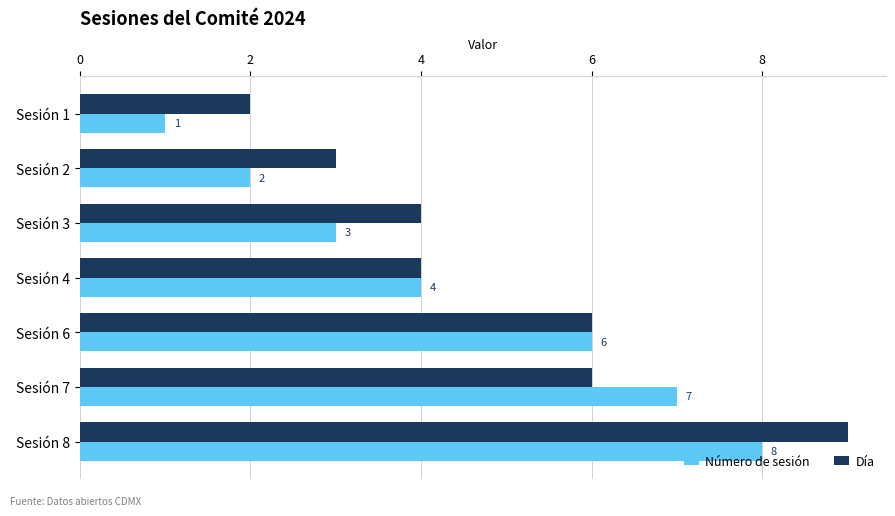

Which label corresponds to the largest value in the chart?

Sesión 8